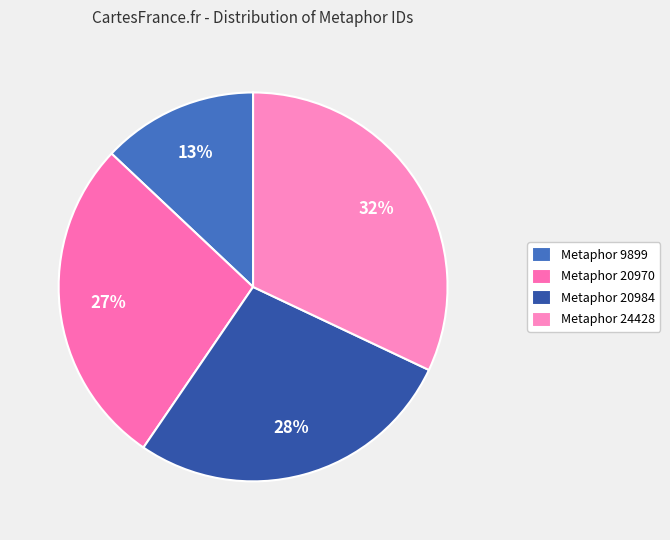

Does Metaphor 9899 represent more than half of the total?

No